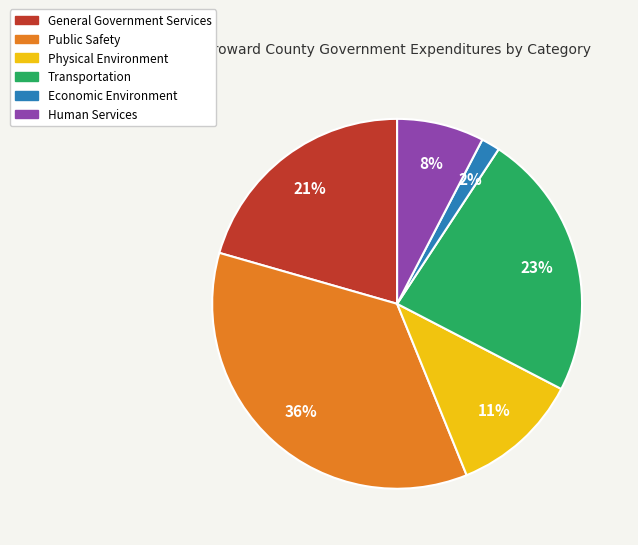

True or false: Transportation accounts for 23% of the total.

True